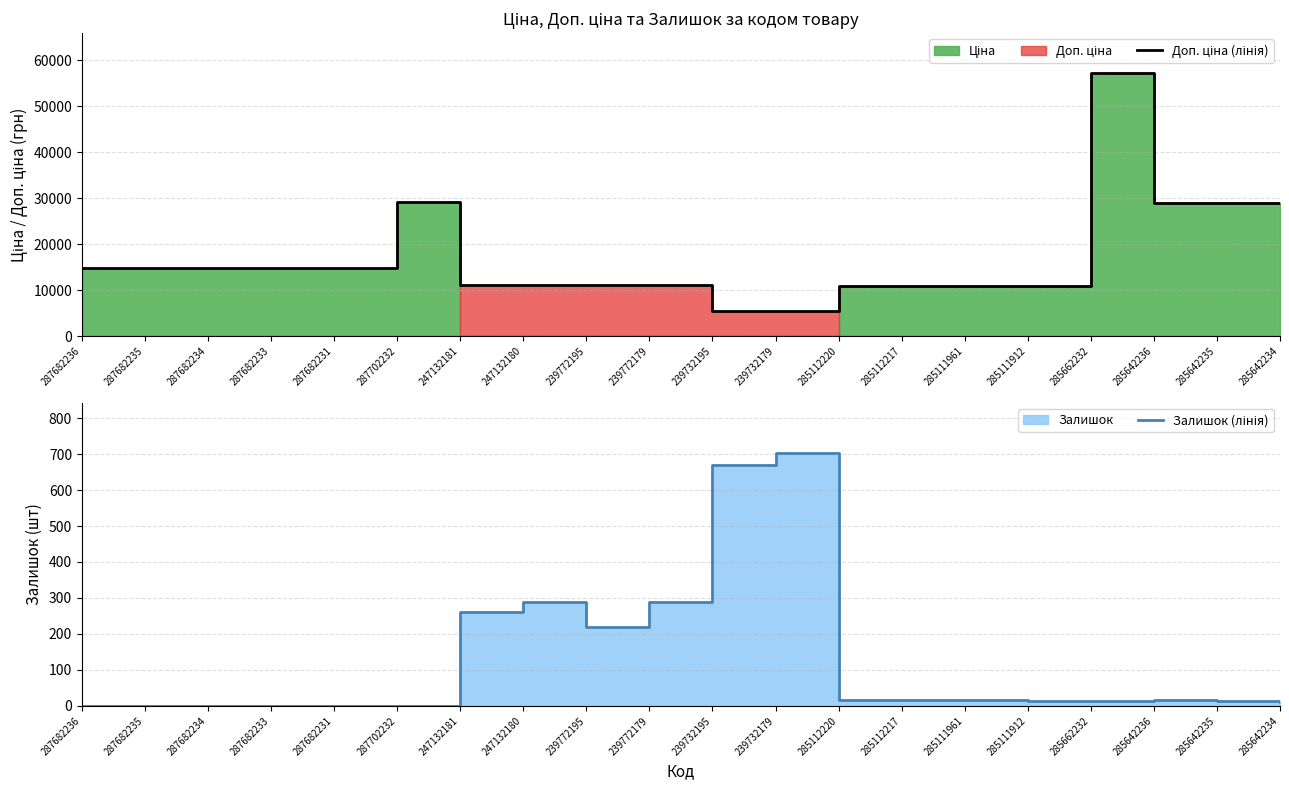

Which series has the largest total across all categories?

Доп. ціна (лінія)